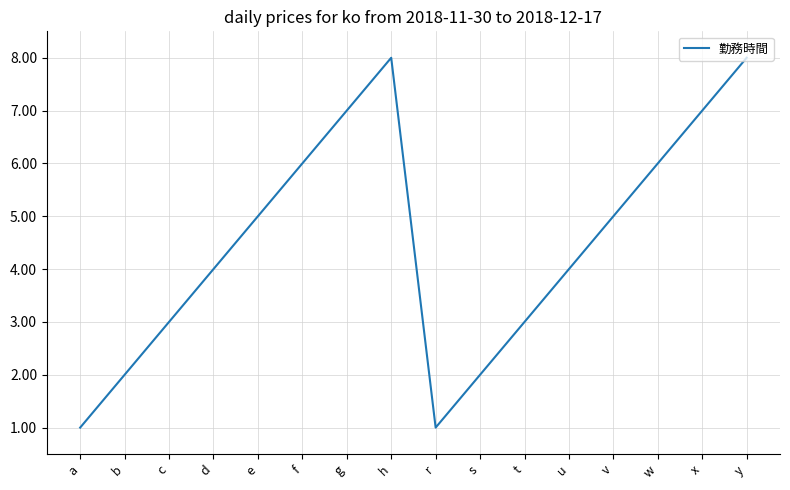

Does the chart have visible grid lines?

Yes